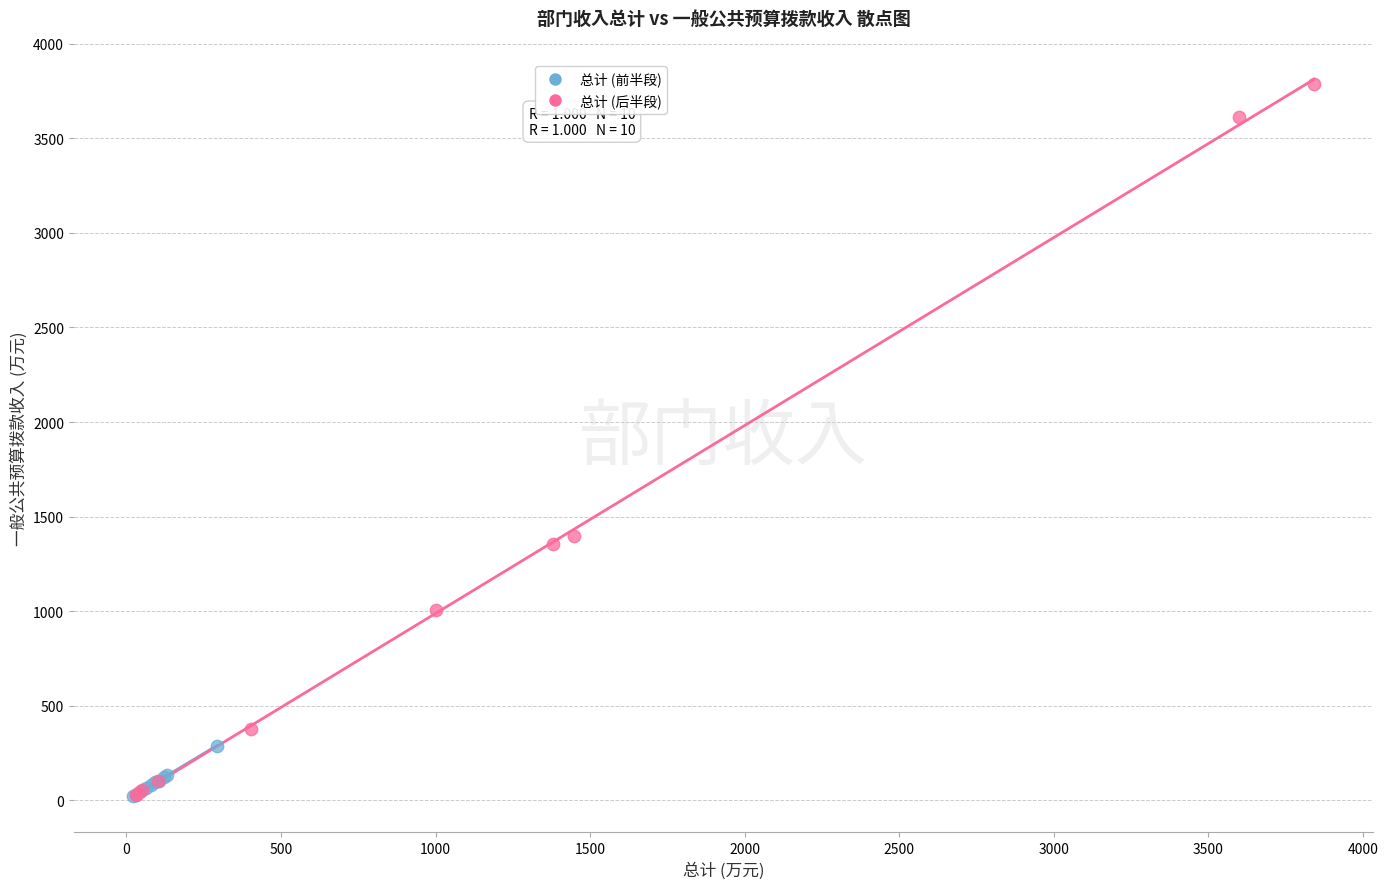

Which series reaches the maximum Y coordinate?

总计 (后半段)